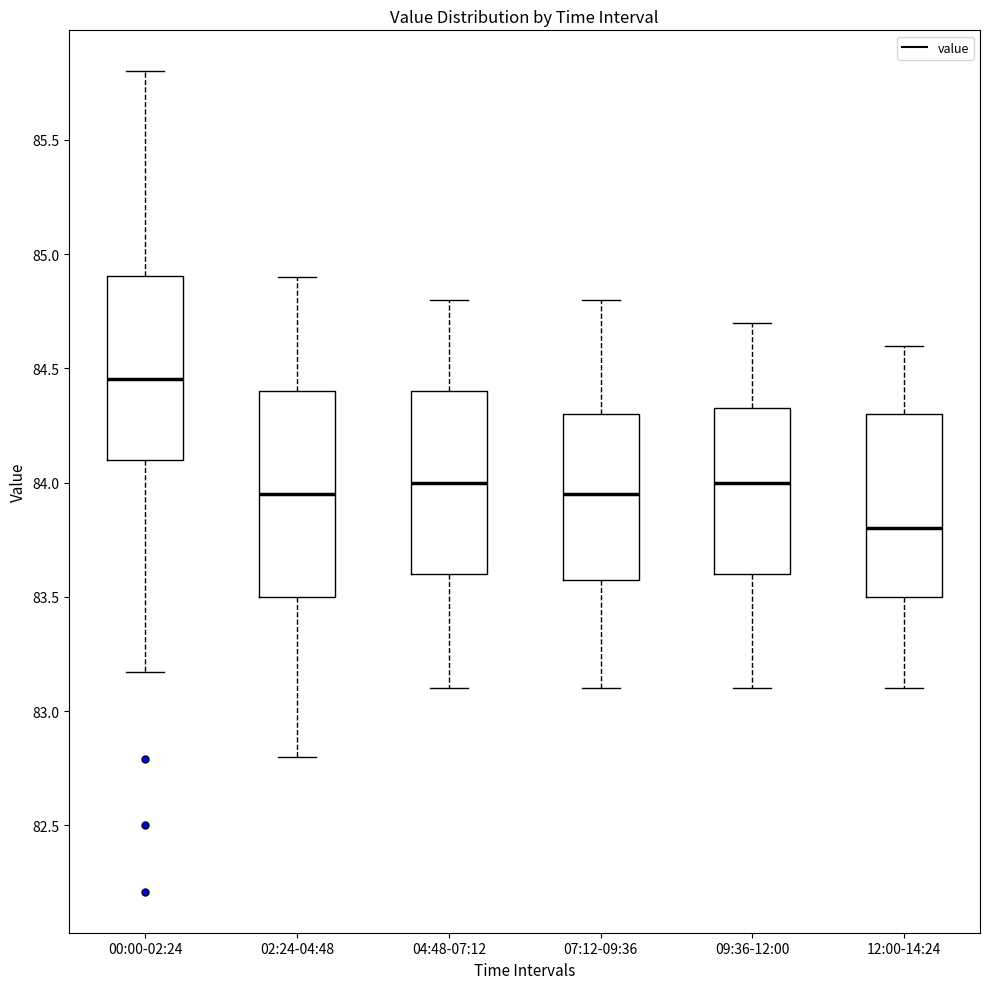

Where does the upper whisker of the box for 07:12-09:36 end on the y-axis? The values are not printed on the chart, so give them approximately, as read against the axis.

84.80